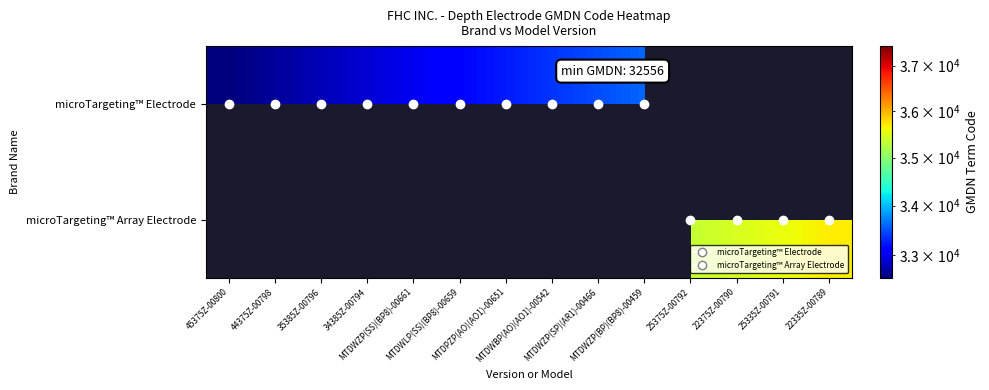

List the series in order of their overall mean, highest first.

microTargeting™ Electrode, microTargeting™ Array Electrode